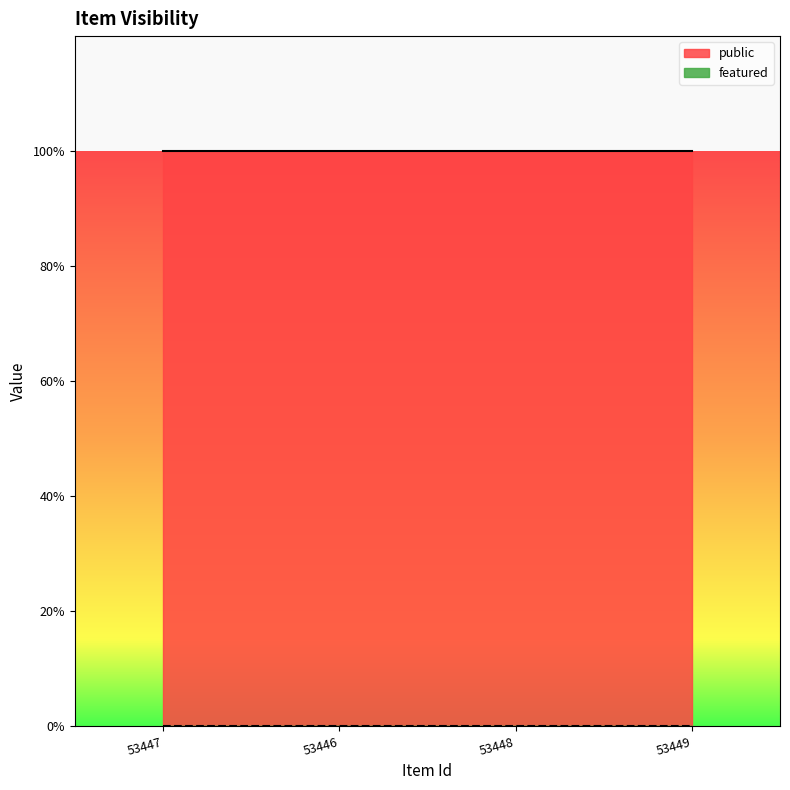

Count the number of categories in the chart.

4